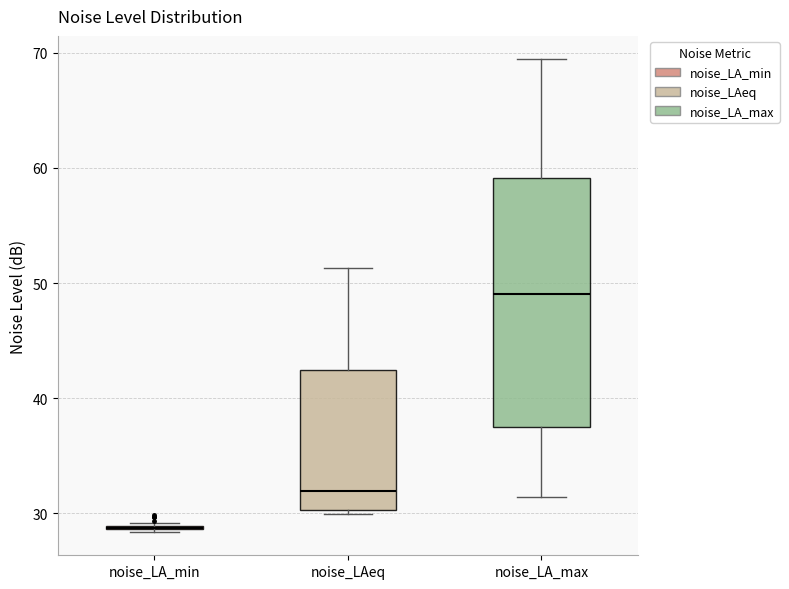

Reading left to right, read every box against the y-axis: the position of its median line, the range the box covers, and the ends of its whiskers. The values are not printed on the chart, so give them approximately, as read against the axis.

noise_LA_min: box collapsed to a line at 29, whiskers 28 to 29
noise_LAeq: median 32, box 30 to 42, whiskers 30 (just below the box's lower edge) to 51
noise_LA_max: median 49, box 37 to 59, whiskers 31 to 69